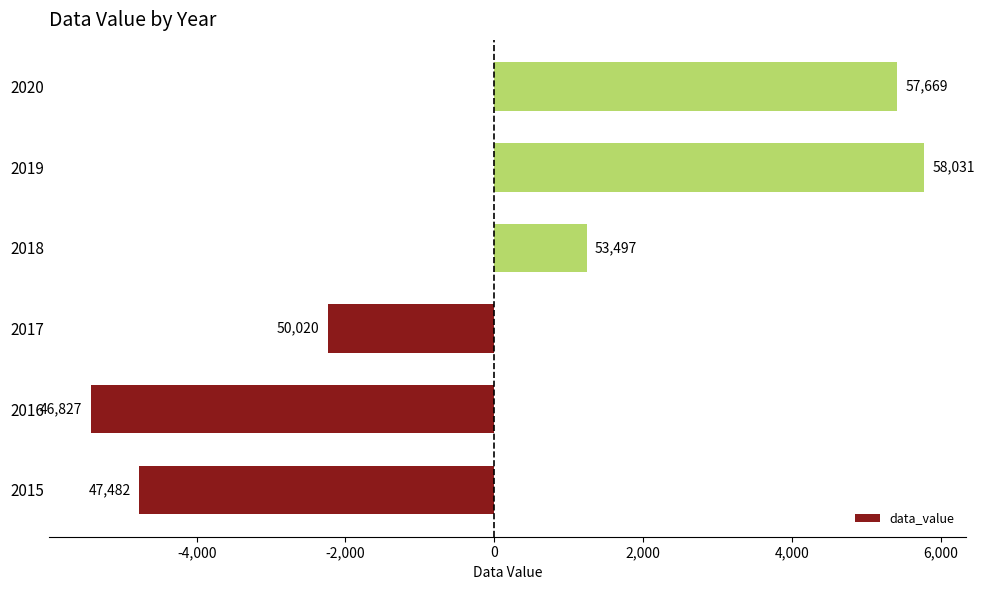

Are the bars horizontal?

Yes